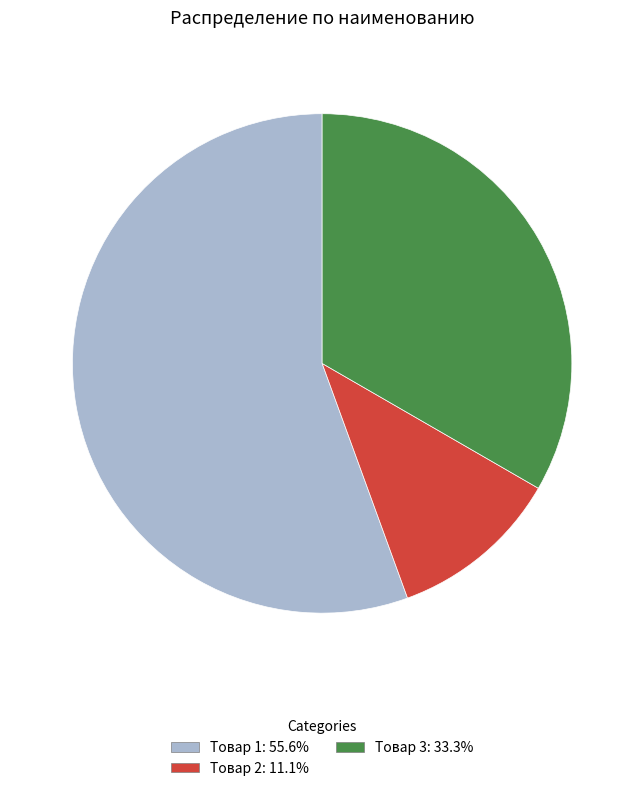

True or false: Товар 2 accounts for 2% of the total.

False